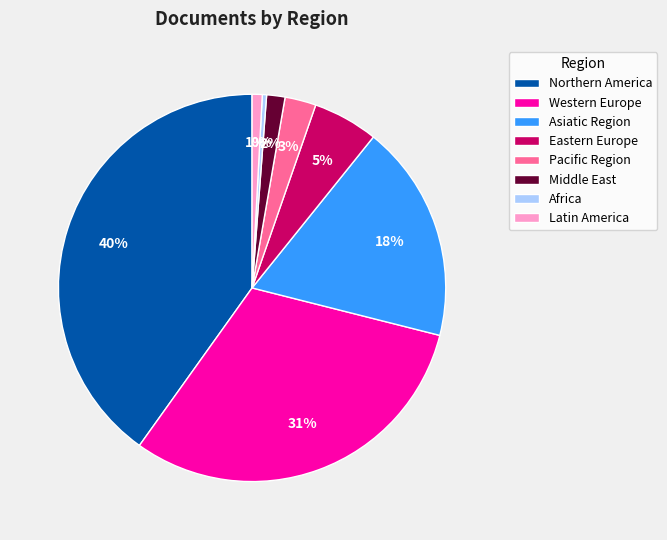

How many segments does this pie chart have?

8